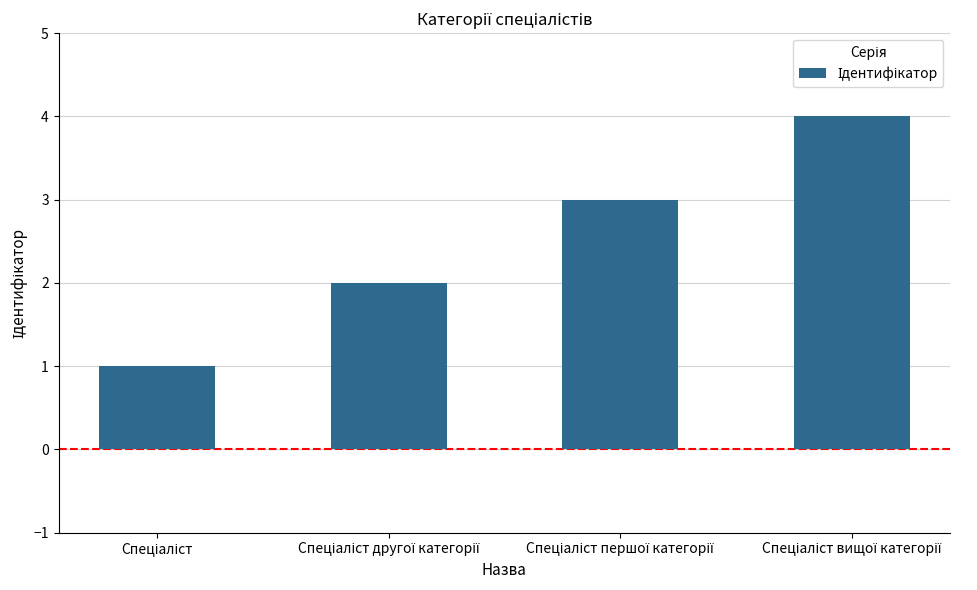

Are the bars horizontal?

No